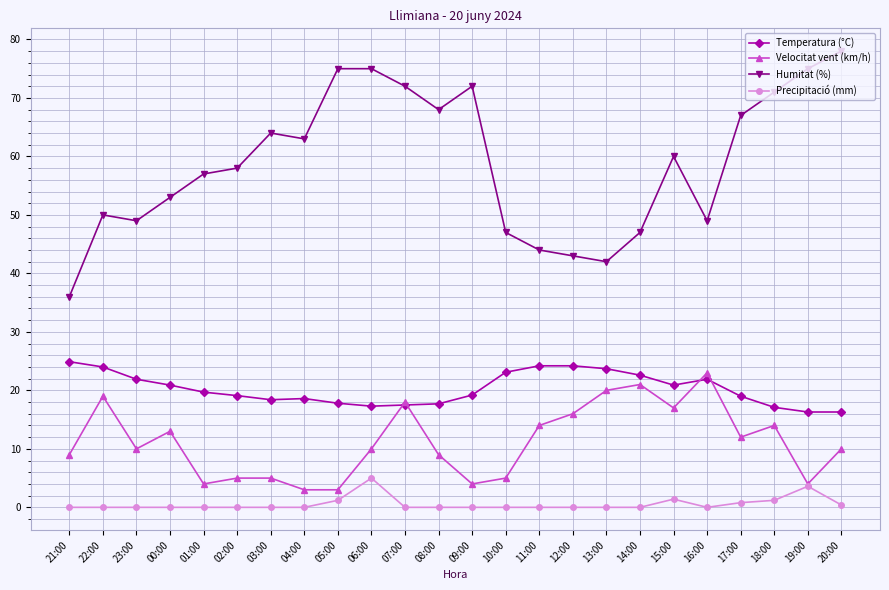

True or false: Temperatura (°C) has more than 1 interior local peaks.

True